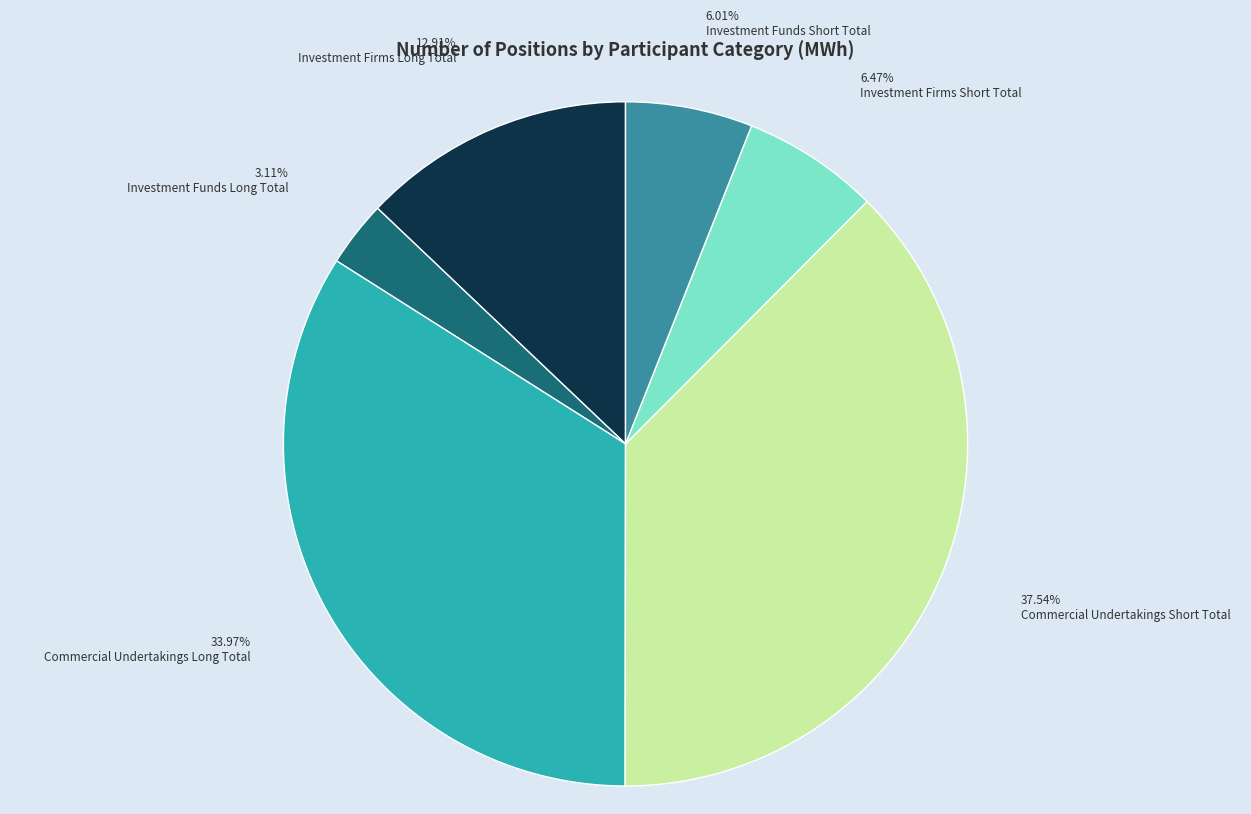

The Investment Firms Short Total slice represents 6% of the pie. True or false?

True